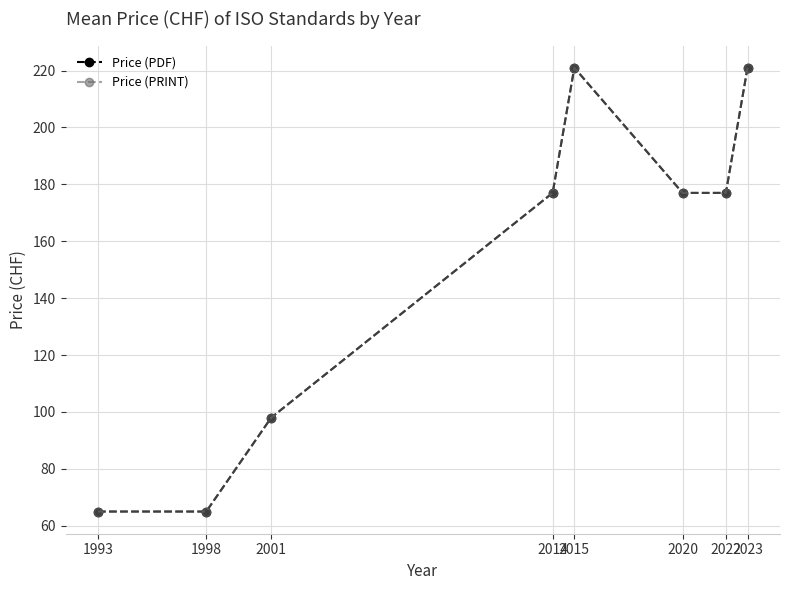

What is the difference between the maximum and second lowest values in the Price (PDF) series?

156